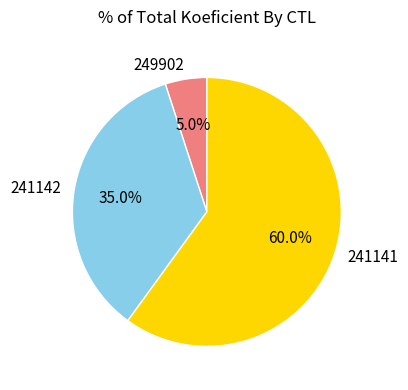

How many segments does this pie chart have?

3